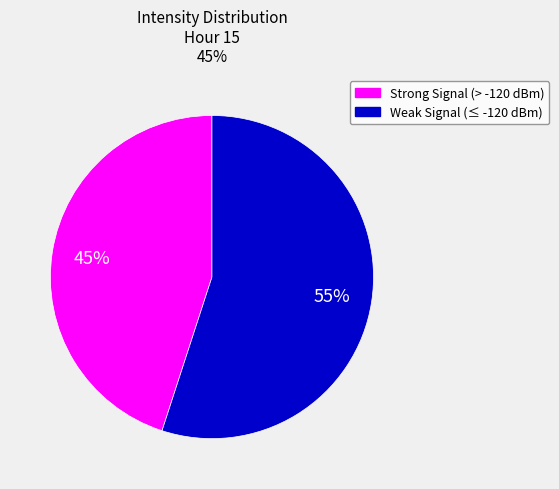

Is it true that Strong Signal (> -120 dBm) is 38% of the pie?

False